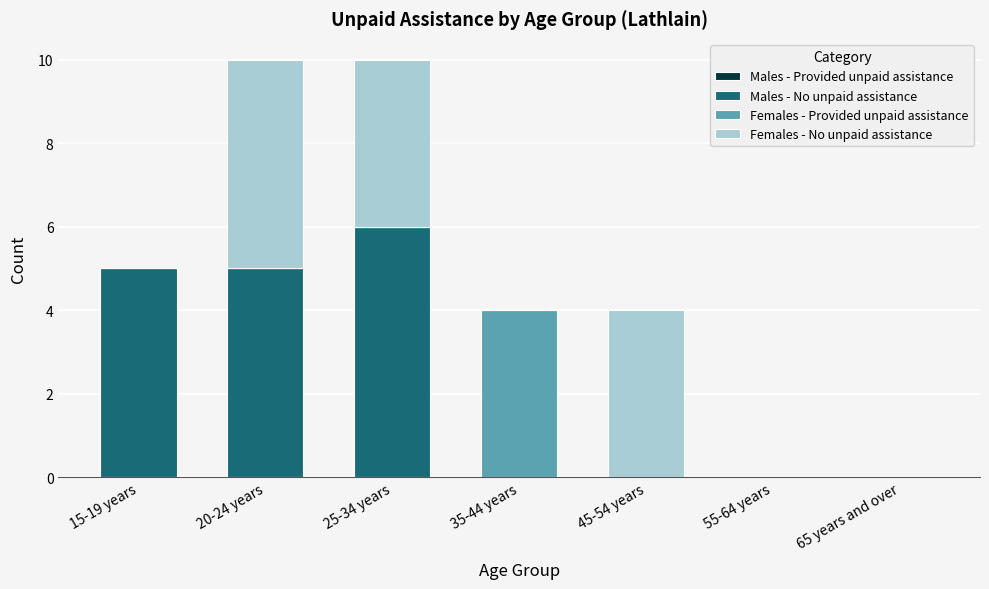

How many series are shown in this chart?

3